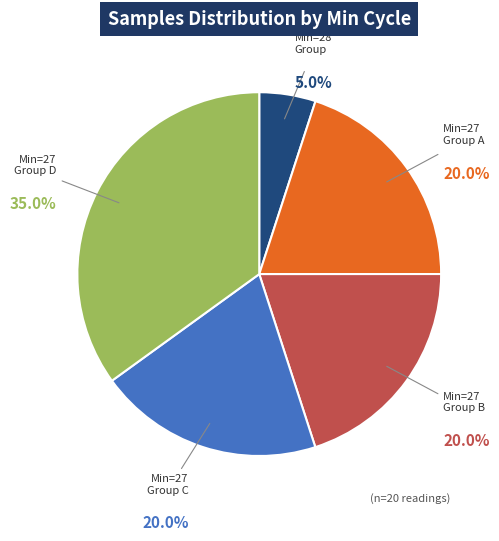

What percentage is NOT represented by Min=27 Group C?

80.0%